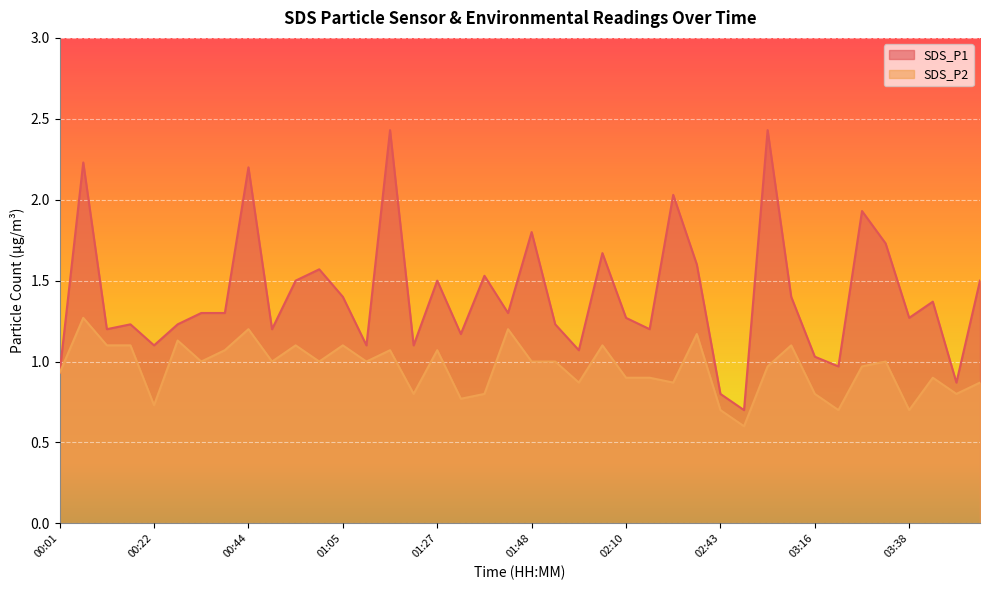

Reading left to right, what are all the values shown in this chart?

SDS_P1: 0.9	2.2	1.2	1.2	1.1	1.2	1.3	1.3	2.2	1.2	1.5	1.6	1.4	1.1	2.4	1.1	1.5	1.2	1.5	1.3	1.8	1.2	1.1	1.7	1.3	1.2	2.0	1.6	0.8	0.7	2.4	1.4	1.0	1.0	1.9	1.7	1.3	1.4	0.9	1.5
SDS_P2: 0.9	1.3	1.1	1.1	0.7	1.1	1.0	1.1	1.2	1.0	1.1	1.0	1.1	1.0	1.1	0.8	1.1	0.8	0.8	1.2	1.0	1.0	0.9	1.1	0.9	0.9	0.9	1.2	0.7	0.6	1.0	1.1	0.8	0.7	1.0	1.0	0.7	0.9	0.8	0.9